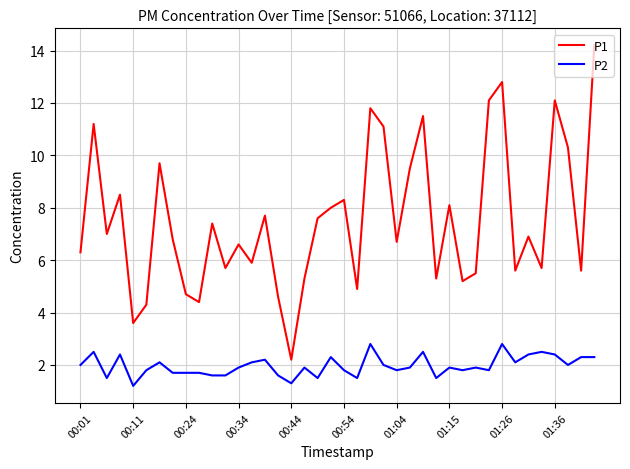

True or false: P2 and P1 intersect in this chart.

False